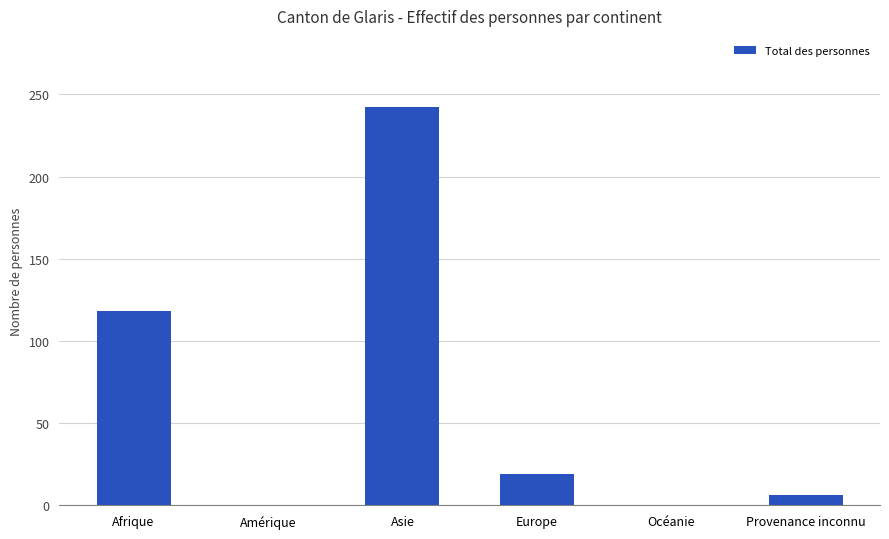

At which label is the value closest to 121?

Afrique